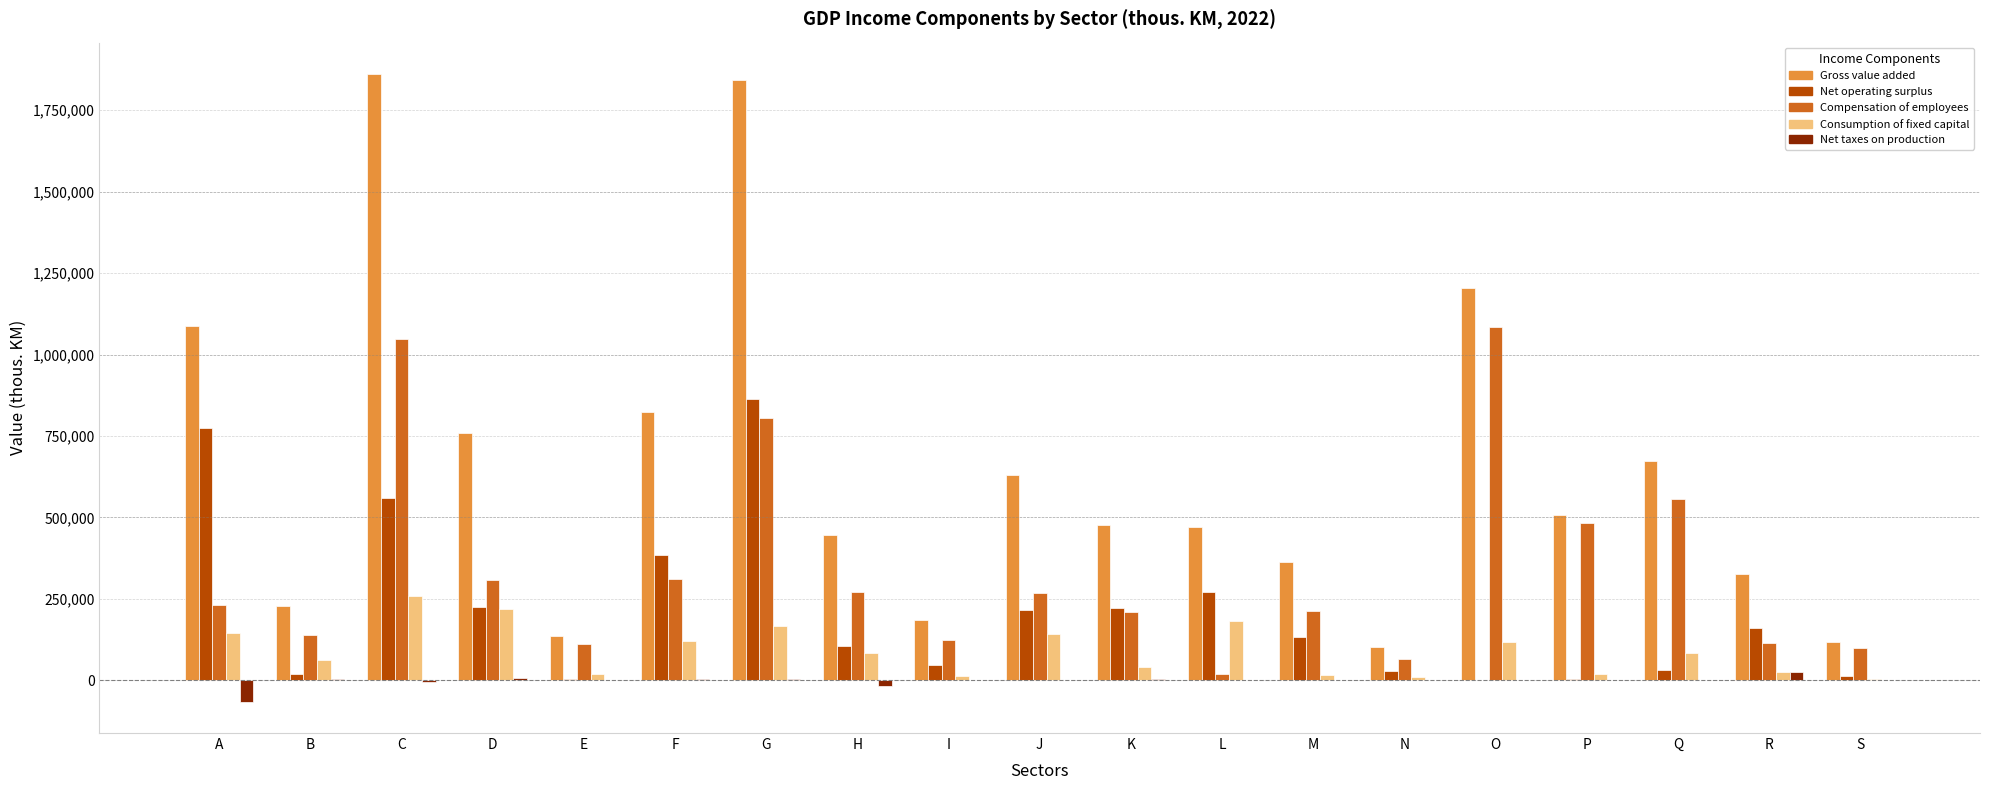

Which series has the largest range (max minus min)?

Gross value added